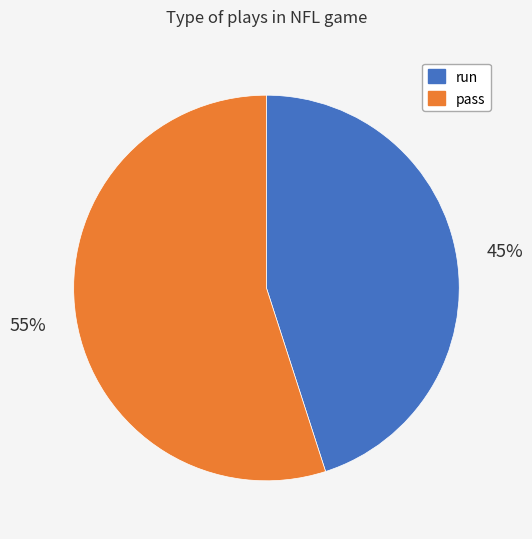

Which has a higher value, pass or run?

pass